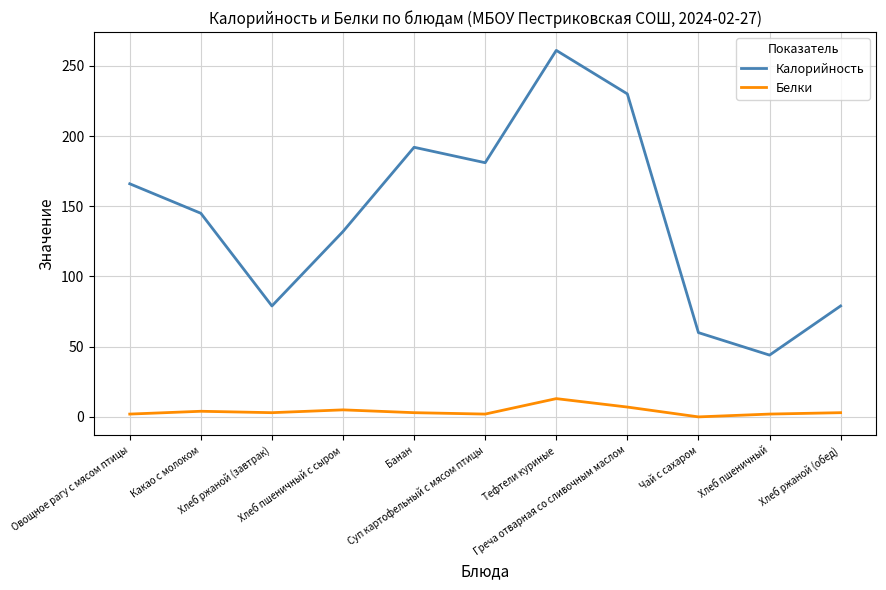

What is the highest value of the Белки series?

13